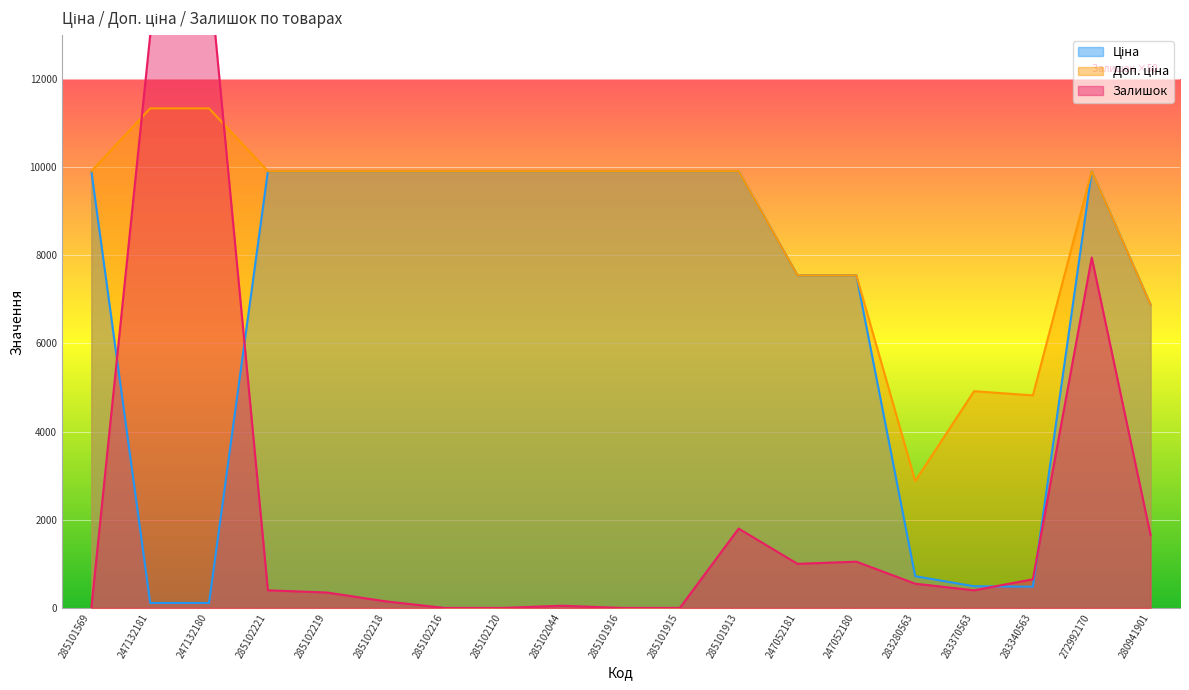

Reading left to right, transcribe all the data shown in this chart.

Ціна: 9908.5	113.3	113.3	9908.5	9908.5	9908.5	9908.5	9908.5	9908.5	9908.5	9908.5	9908.5	7545.9	7545.9	719.6	491.7	482.1	9908.5	6879.5
Доп. ціна: 9908.5	11334.0	11334.0	9908.5	9908.5	9908.5	9908.5	9908.5	9908.5	9908.5	9908.5	9908.5	7545.9	7545.9	2878.5	4917.4	4821.4	9908.5	6879.5
Залишок: 0.0	13000.0	14500.0	400.0	350.0	150.0	0.0	0.0	50.0	0.0	0.0	1800.0	1000.0	1050.0	550.0	400.0	650.0	7950.0	1650.0